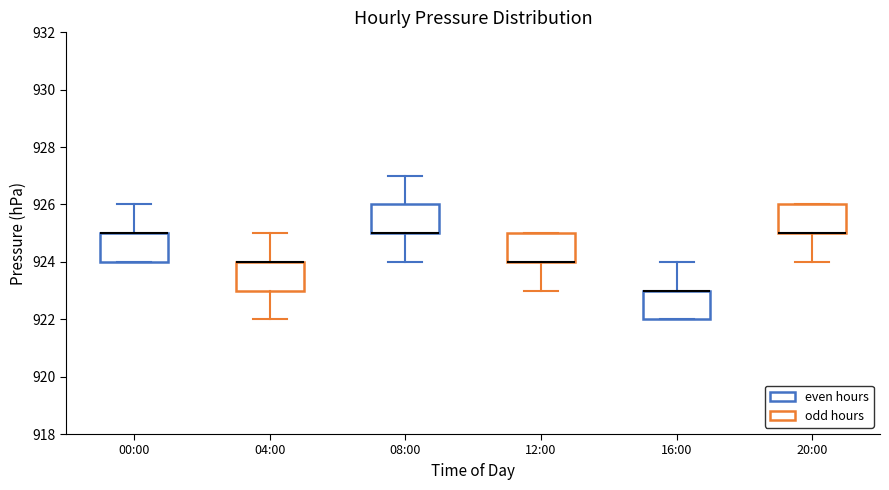

Reading left to right, transcribe this box plot: for each box, give where its median line is, the range the box spans, and where its two whiskers end, as read against the y-axis. The values are not printed on the chart, so give them approximately, as read against the axis.

00:00: median 925 (drawn on the box's upper edge), box 924 to 925, whiskers 924 to 926
04:00: median 924 (drawn on the box's upper edge), box 923 to 924, whiskers 922 to 925
08:00: median 925 (drawn on the box's lower edge), box 925 to 926, whiskers 924 to 927
12:00: median 924 (drawn on the box's lower edge), box 924 to 925, whiskers 923 to 925
16:00: median 923 (drawn on the box's upper edge), box 922 to 923, whiskers 922 to 924
20:00: median 925 (drawn on the box's lower edge), box 925 to 926, whiskers 924 to 926